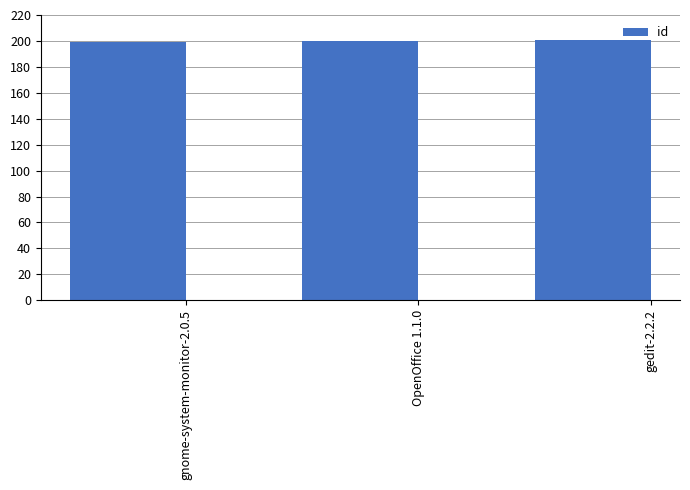

Reading left to right, extract all data points from this chart.

gnome-system-monitor-2.0.5=199	OpenOffice 1.1.0=200	gedit-2.2.2=201